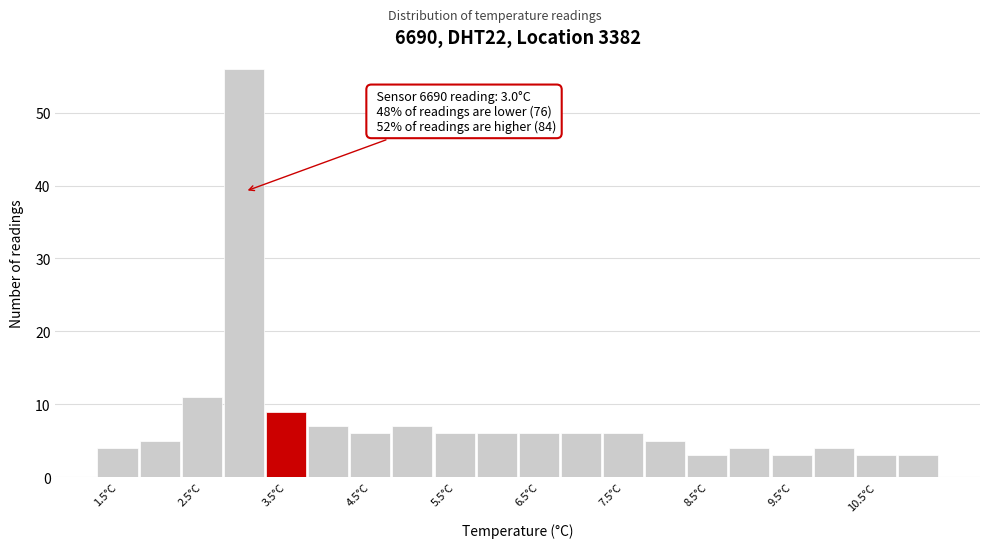

Which range on the x-axis has the tallest bar?

2.75 to 3.25